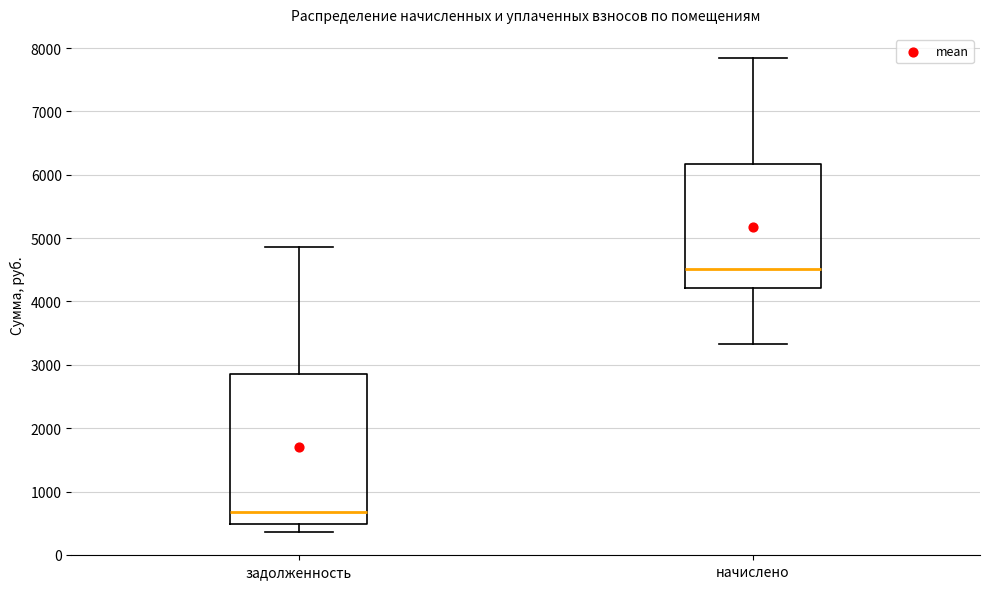

Which box's median line is the highest?

начислено